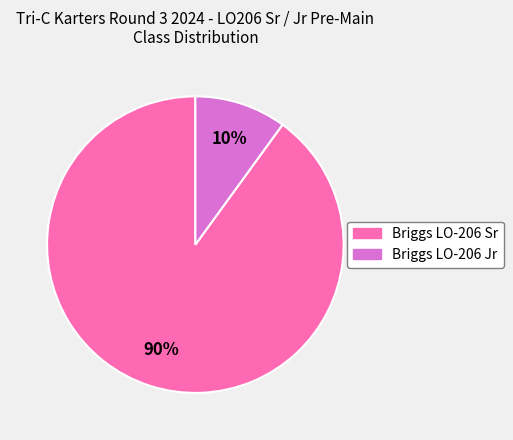

To the nearest percent, what is the combined percentage of Briggs LO-206 Jr and Briggs LO-206 Sr?

100%